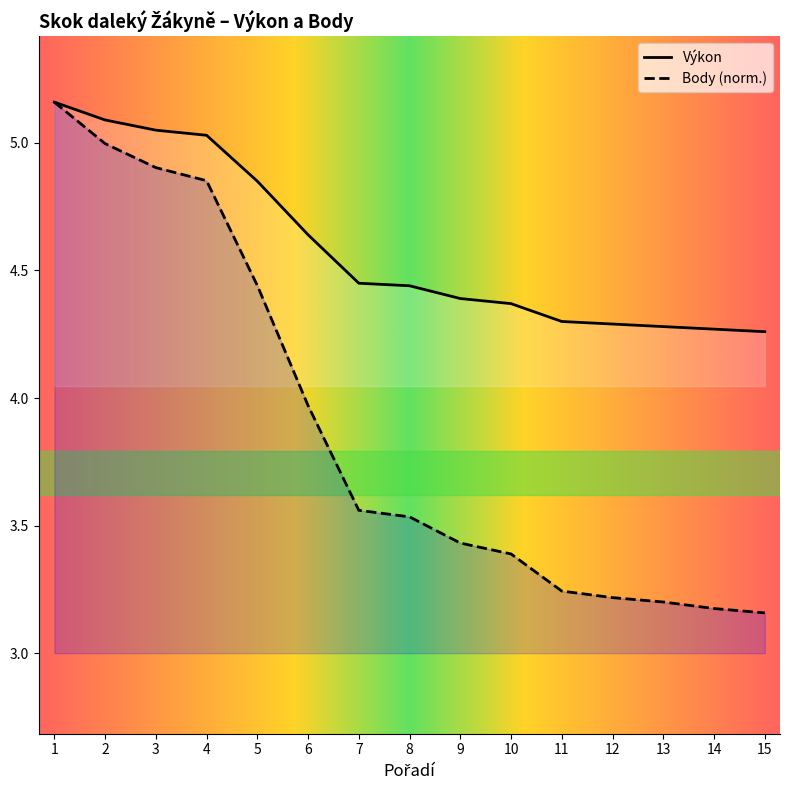

Rank the categories by Výkon value from lowest to highest.

15, 14, 13, 12, 11, 10, 9, 8, 7, 6, 5, 4, 3, 2, 1